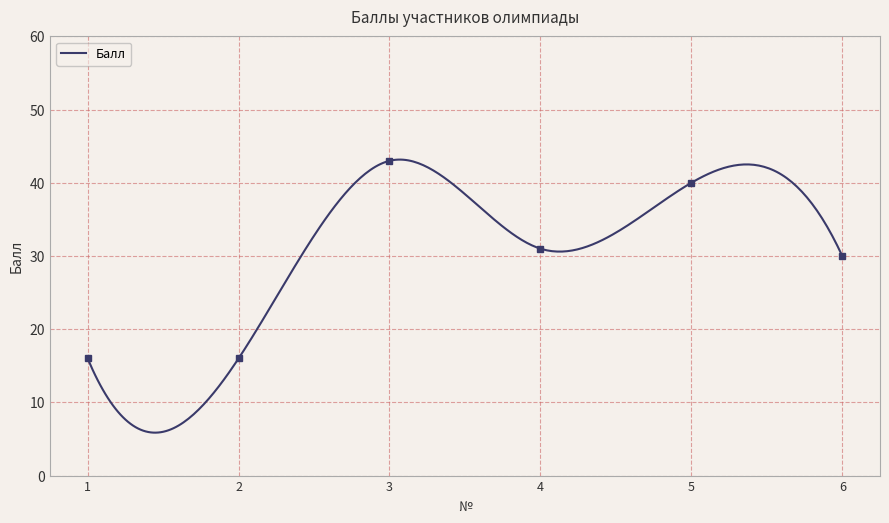

What is the value of the 4th point from the left?

31